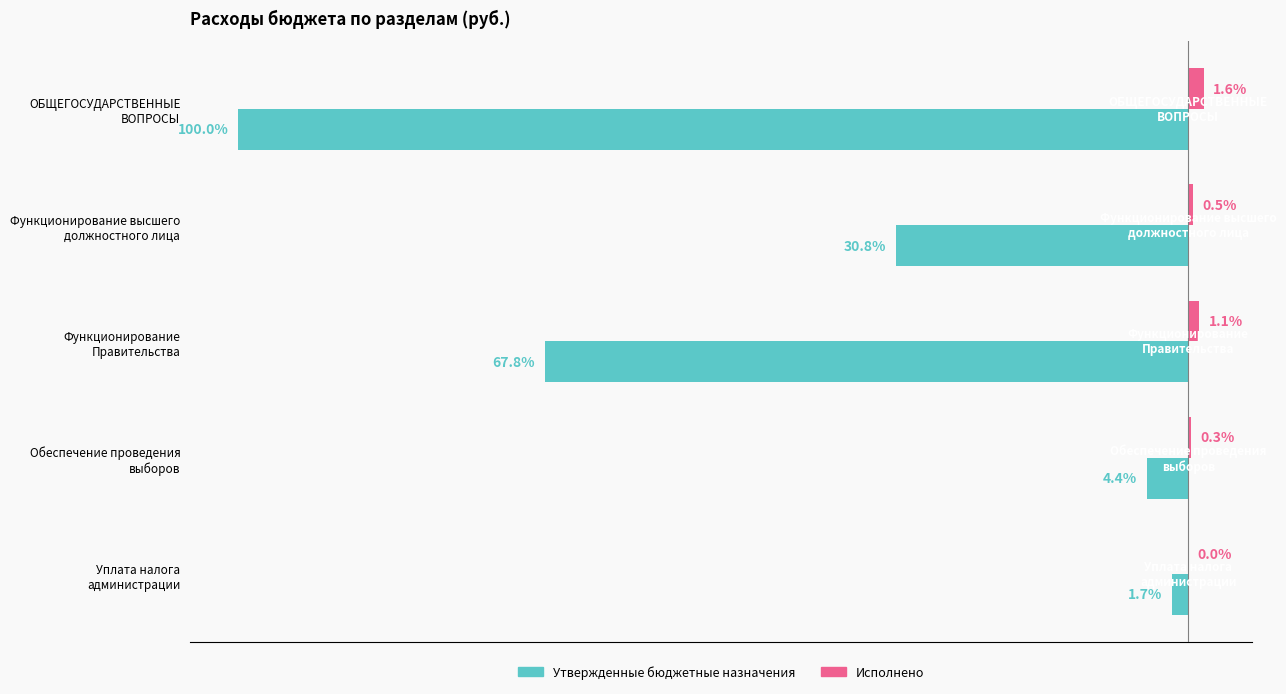

Reading left to right, what are all the values shown in this chart?

Утвержденные бюджетные назначения: -1857000.0	-572400.0	-1258300.0	-80900.0	-32000.0
Исполнено: 30016.9	9000.0	21016.9	5016.9	0.0